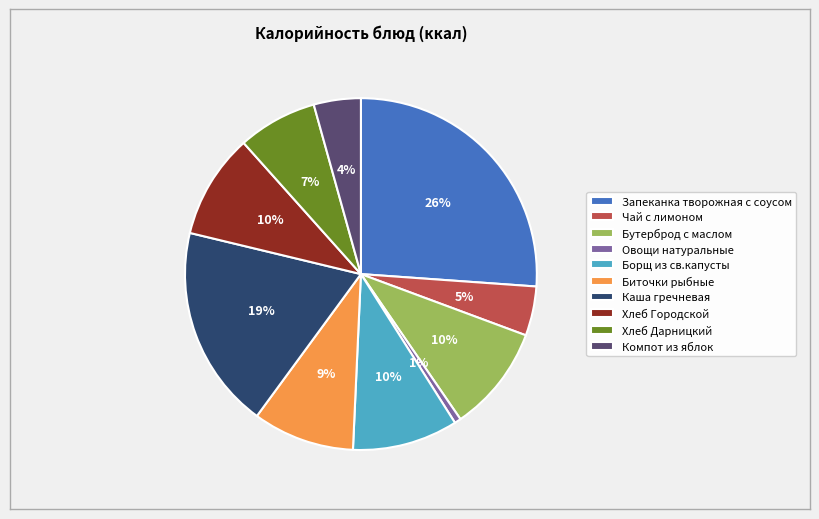

Is there any slice that represents more than half of the pie?

No